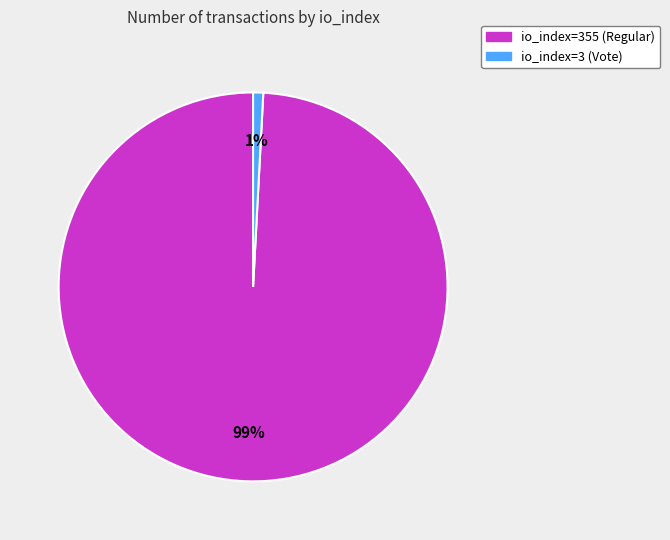

Which has a higher value, io_index=355 (Regular) or io_index=3 (Vote)?

io_index=355 (Regular)